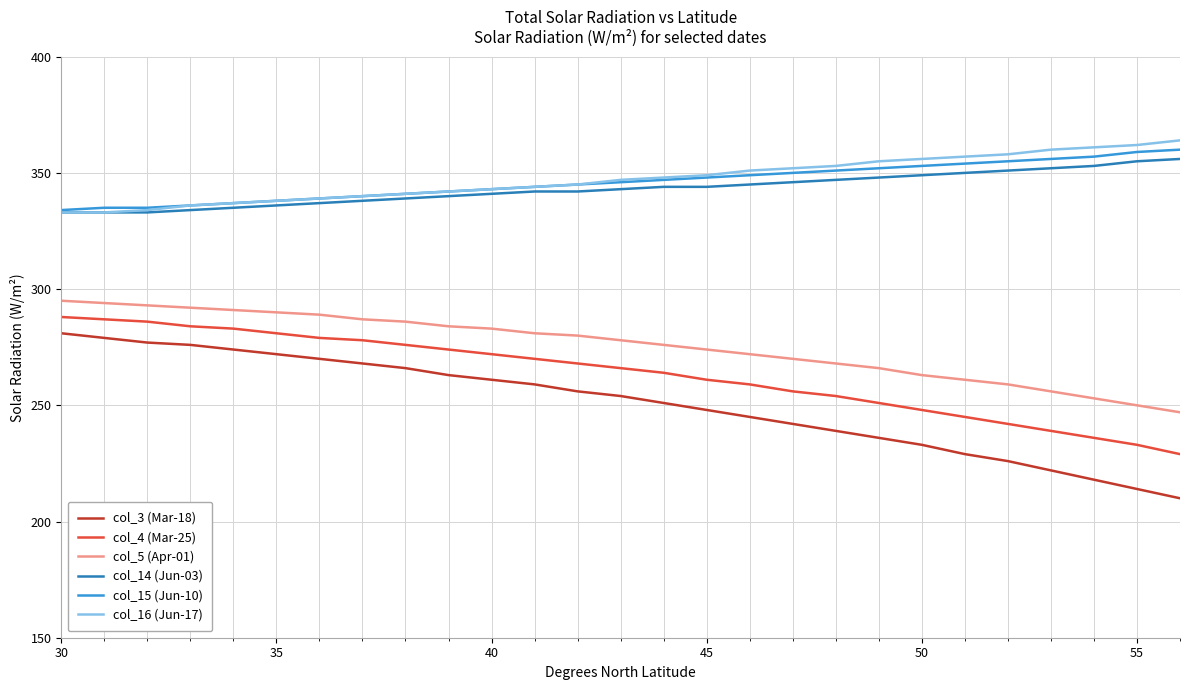

Which series has the largest range (max minus min)?

col_3 (Mar-18)